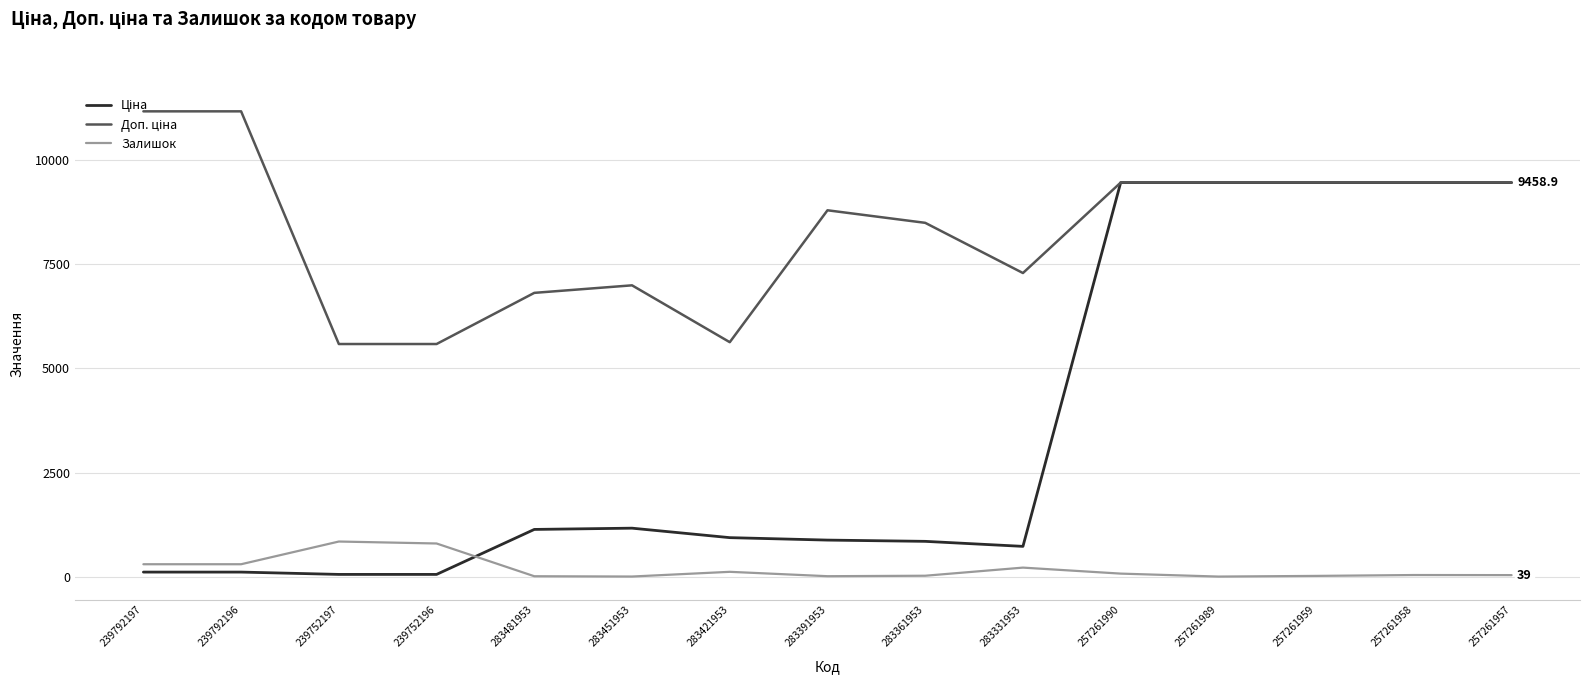

True or false: Залишок has a value of 41.0 at 257261958.

True